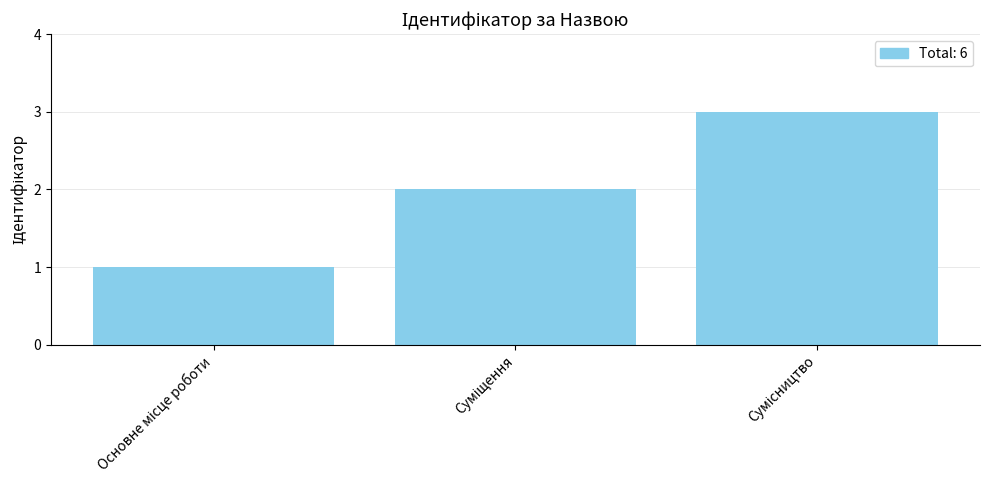

Count the values in the range 1 to 3.

3